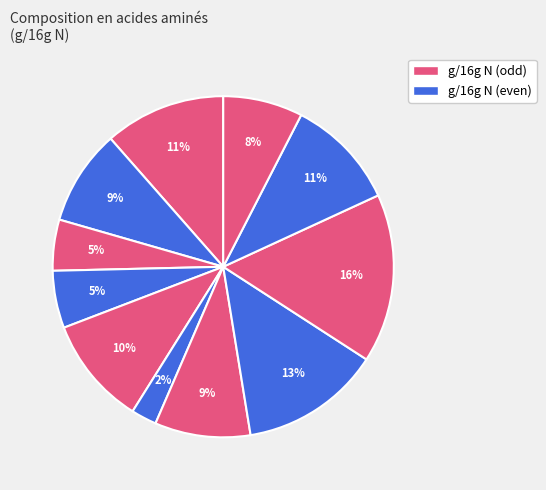

How many segments does this pie chart have?

11